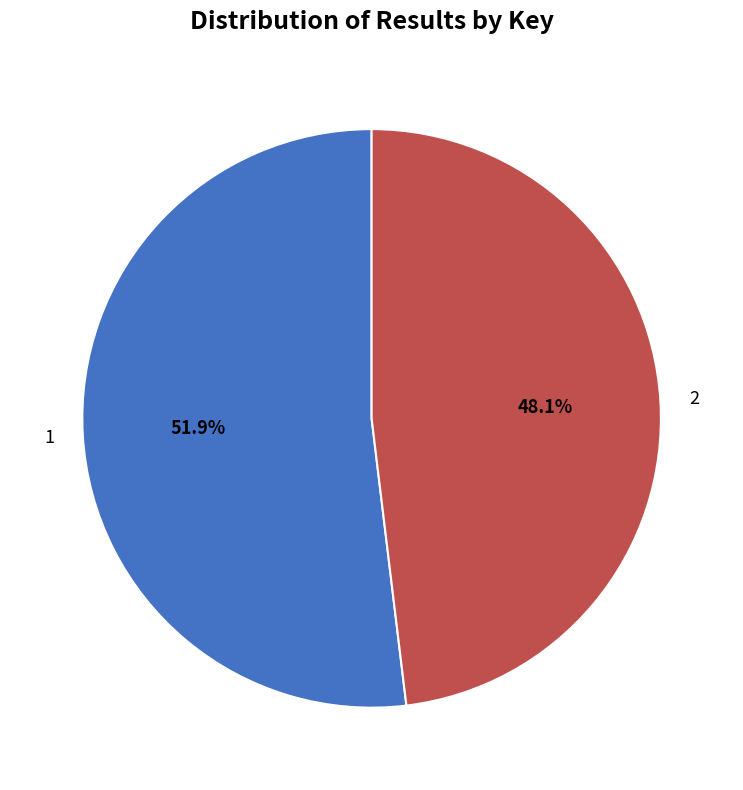

What percentage is NOT represented by 1?

48.1%